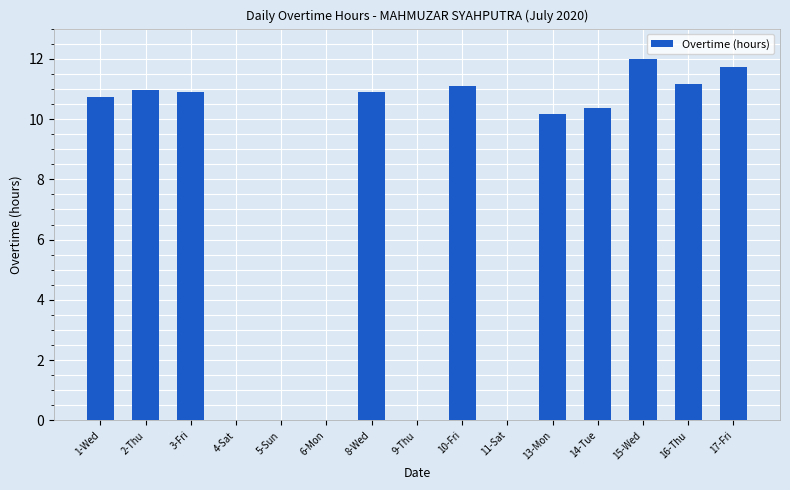

True or false: the data shows 19.2 at 16-Thu.

False